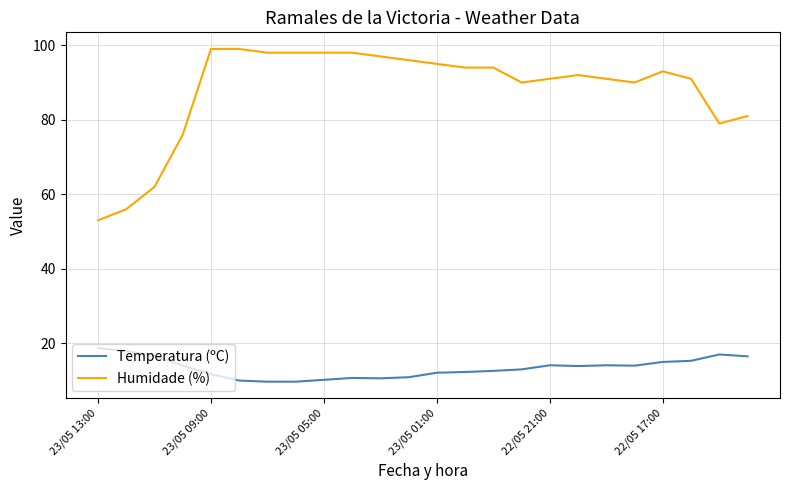

What is the greatest value displayed?

99.0